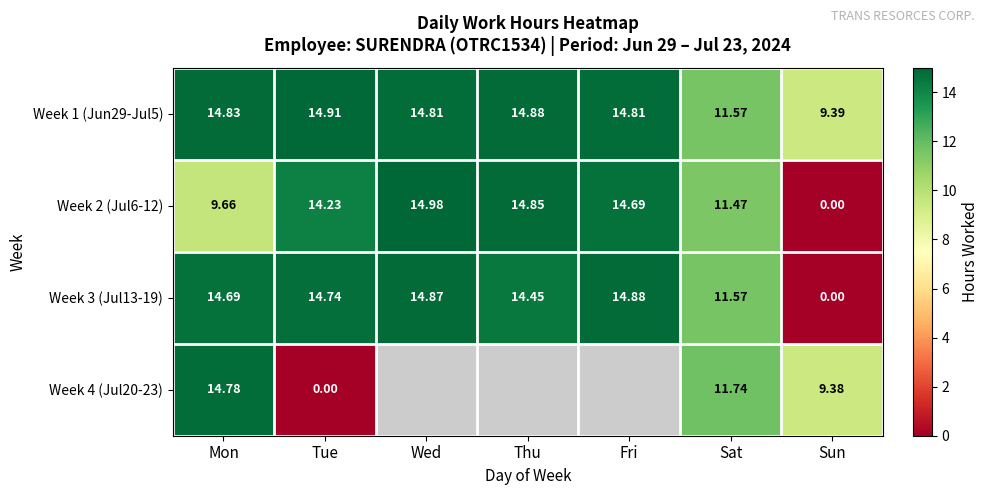

Rank the categories by Week 2 (Jul6-12) value from lowest to highest.

Sun, Mon, Sat, Tue, Fri, Thu, Wed